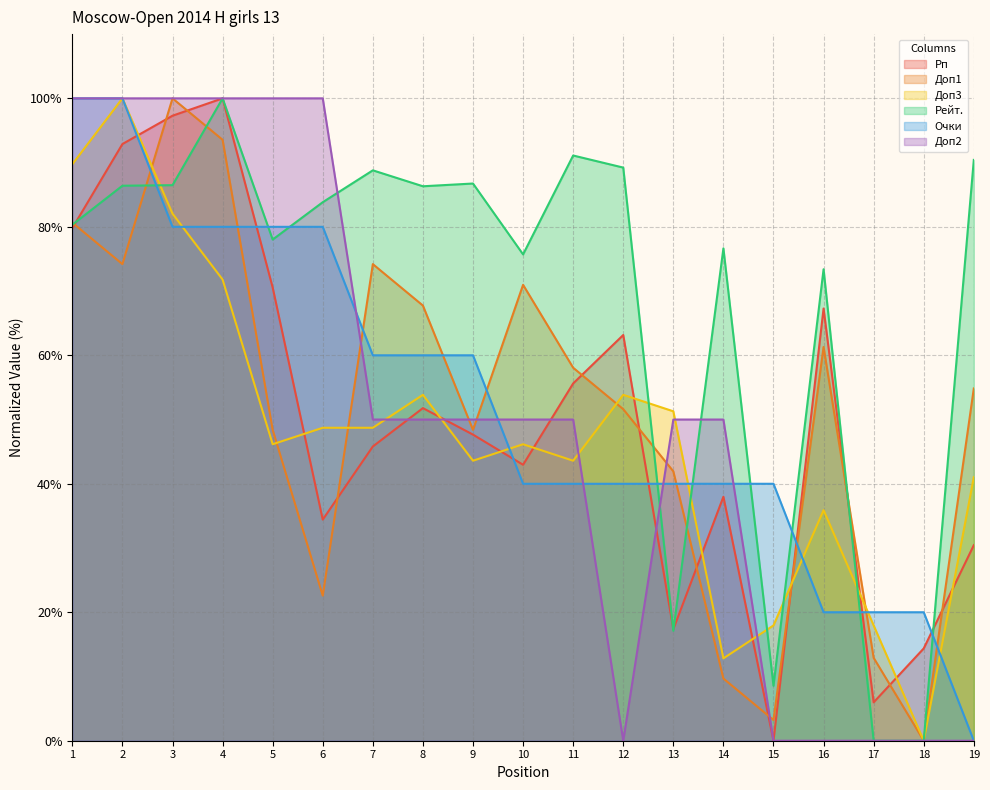

What is the greatest value displayed?

100.0